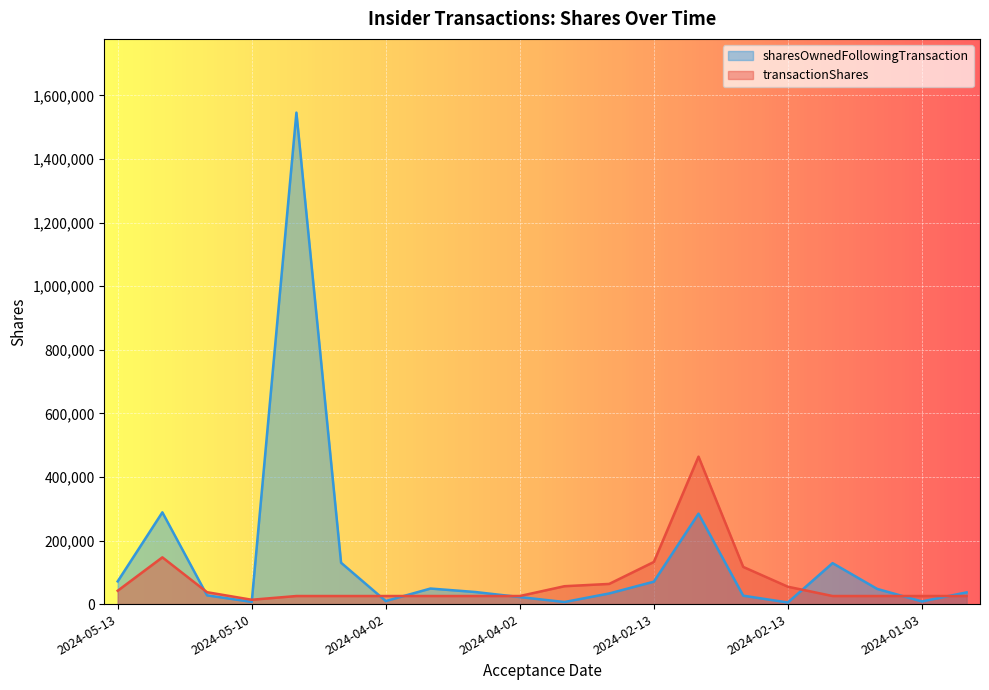

True or false: transactionShares and sharesOwnedFollowingTransaction intersect in this chart.

True